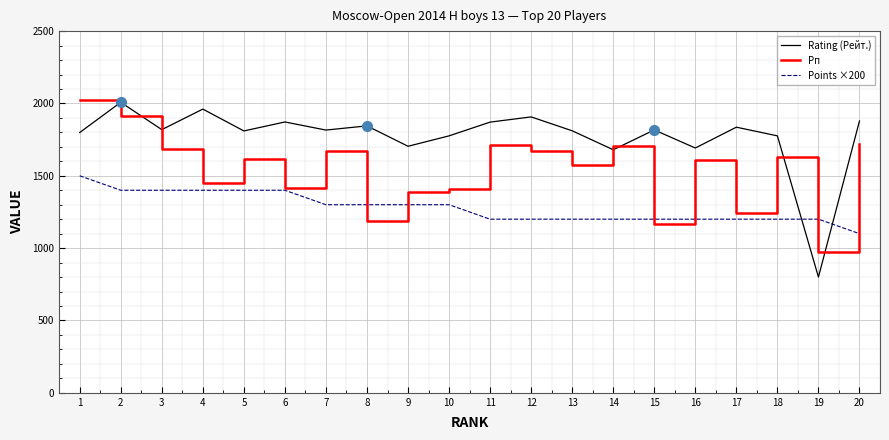

Between which two adjacent categories do Рп and Rating (Рейт.) first intersect?

1 and 2